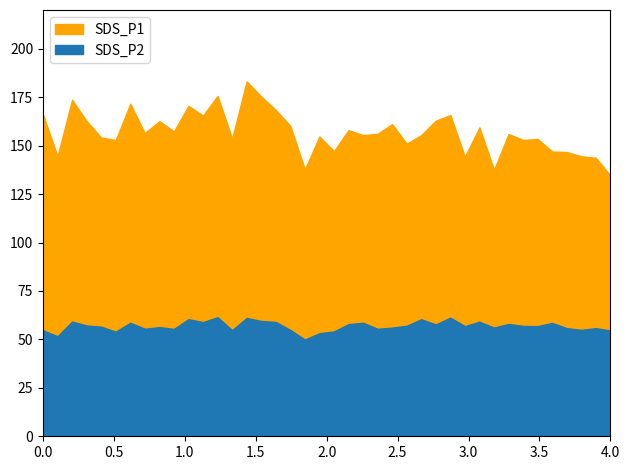

True or false: SDS_P2 and SDS_P1 cross at least once.

False